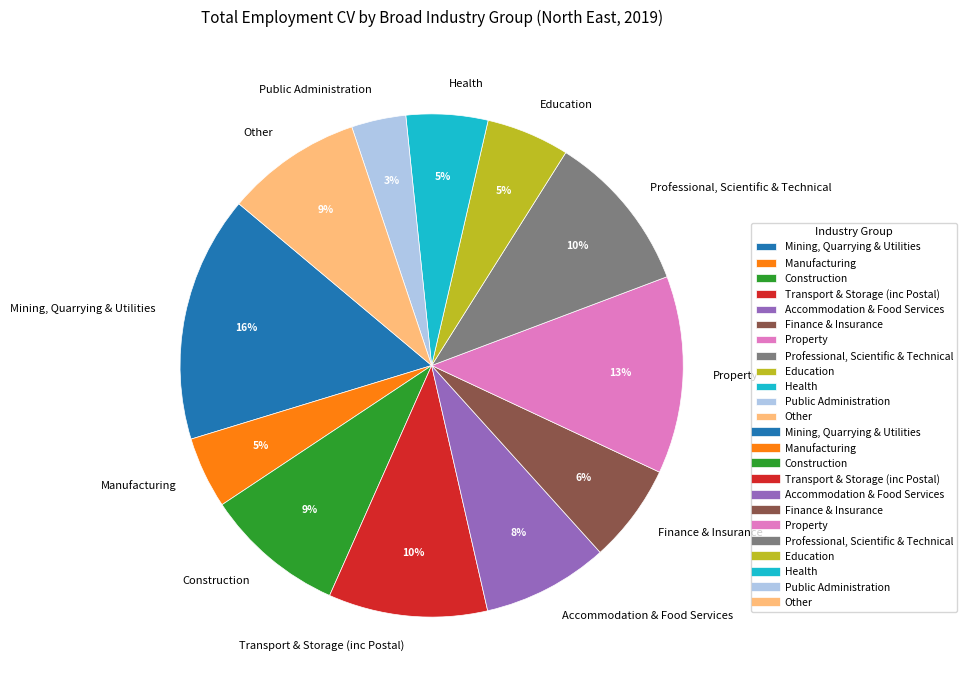

How many segments does this pie chart have?

12